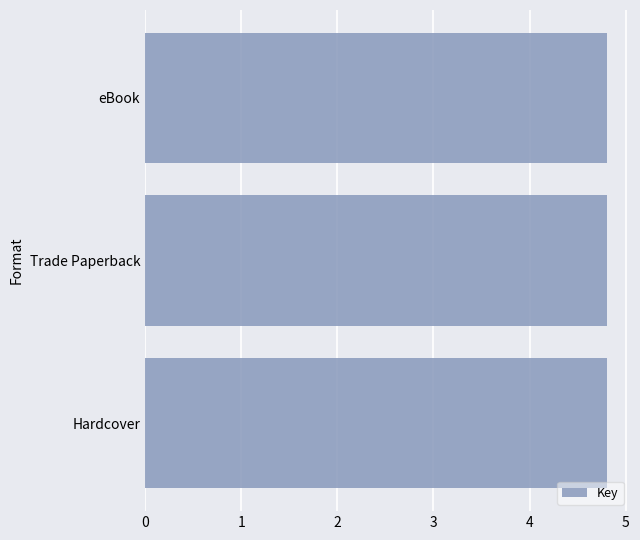

Reading top to bottom, transcribe all the data shown in this chart.

4.8	4.8	4.8